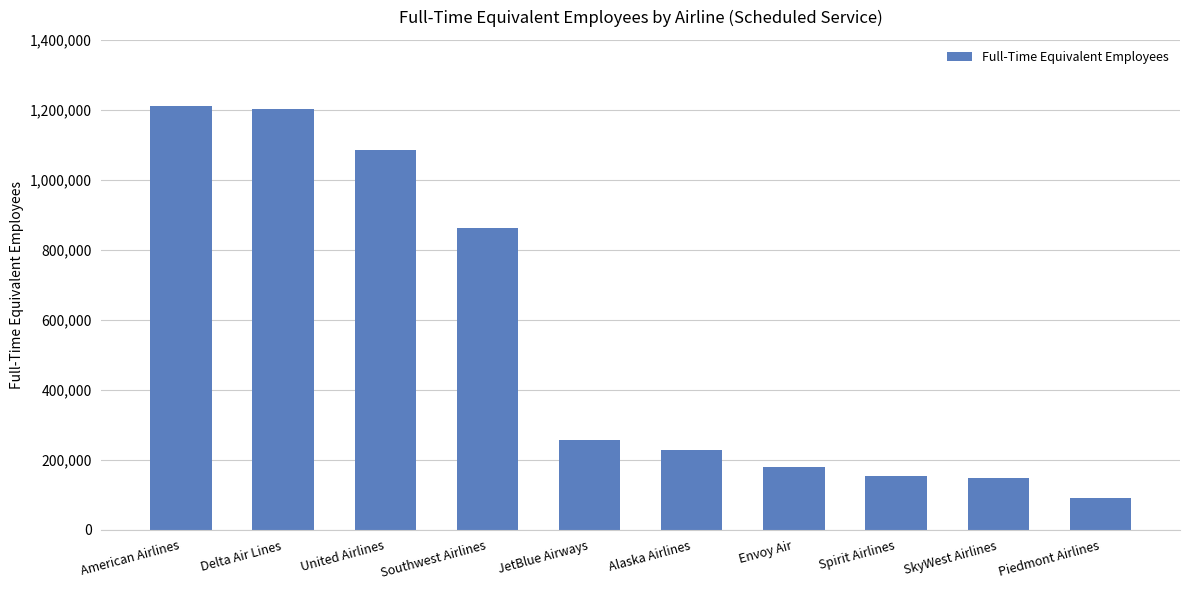

What is the value of the 3rd bar from the left?

1084585